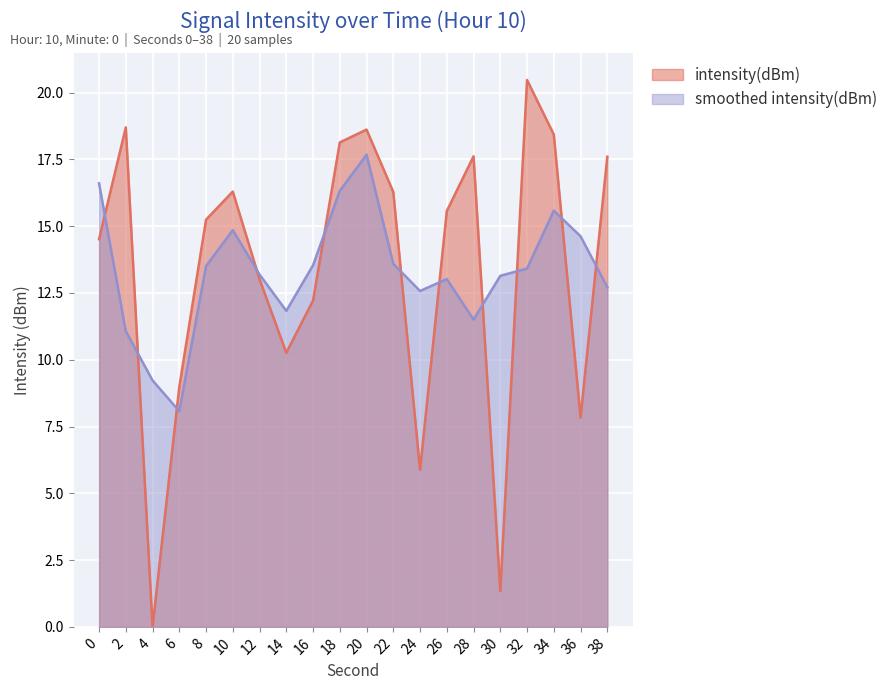

What is the change in value from 2 to 10?

-2.4